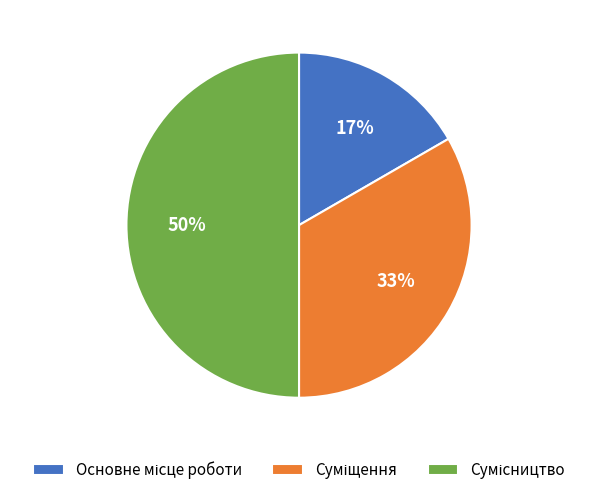

To the nearest percent, what is the difference between the largest and smallest slice percentages?

33%